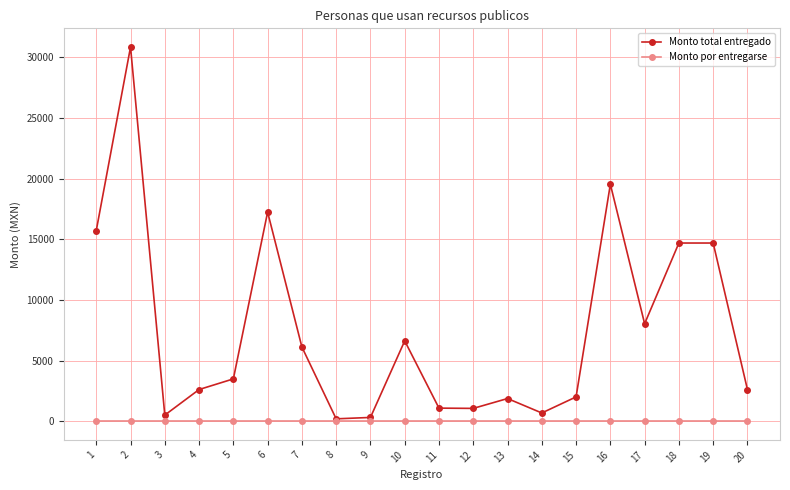

What is the approximate value of Monto total entregado at 13?

1865.0